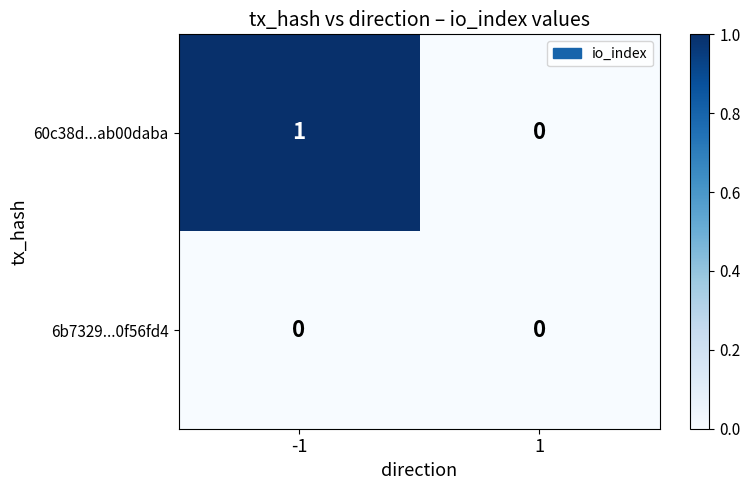

Which series has the largest total across all categories?

60c38d...ab00daba